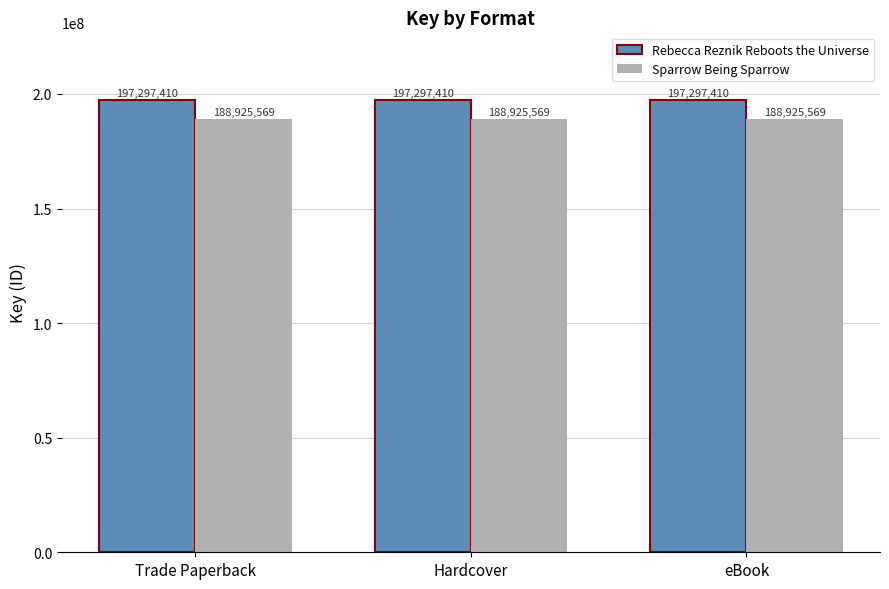

Is the value of Rebecca Reznik Reboots the Universe at Hardcover greater than the value of Sparrow Being Sparrow at eBook?

Yes